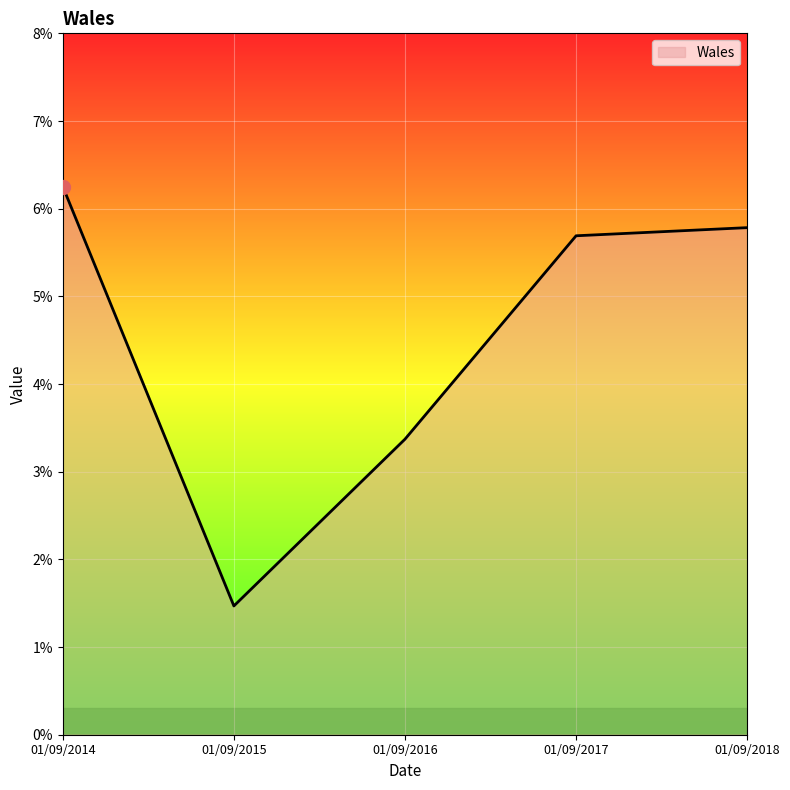

What is the ratio of the value at 01/09/2017 to the value at 01/09/2016?

1.7